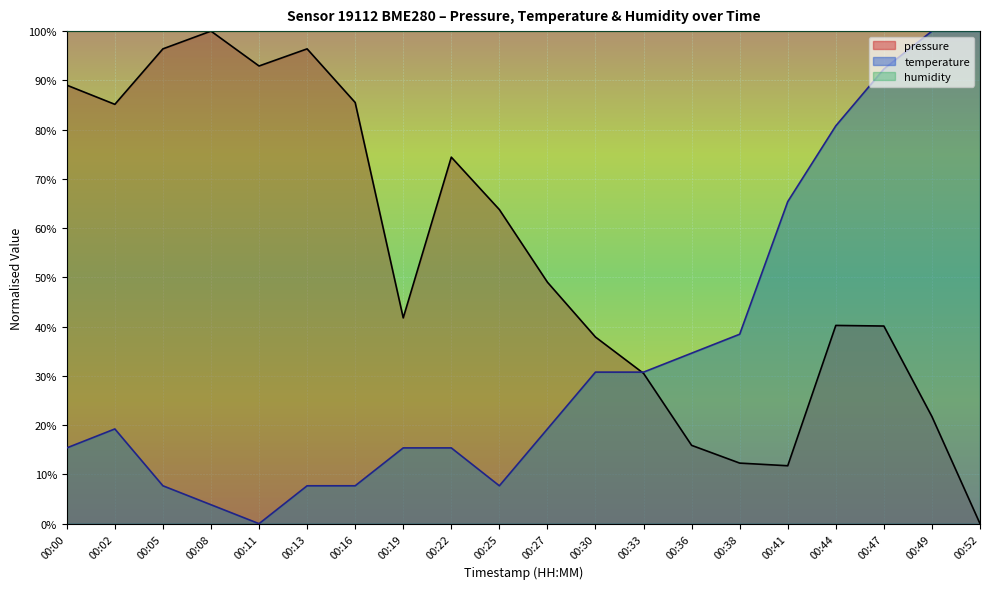

The temperature series shows 60.7 at 00:49. True or false?

False